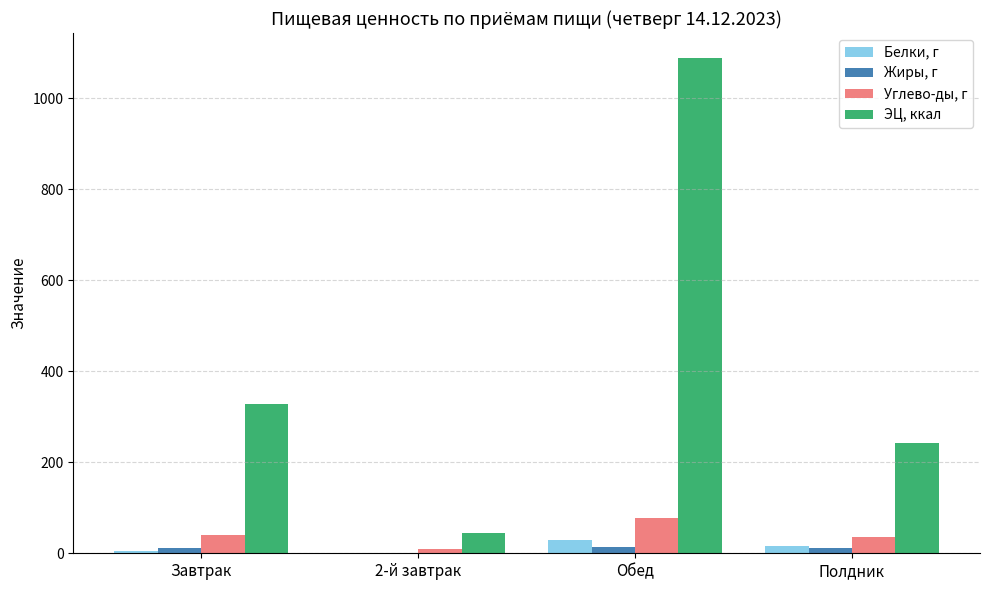

The Белки, г series shows 0.4 at 2-й завтрак. True or false?

True